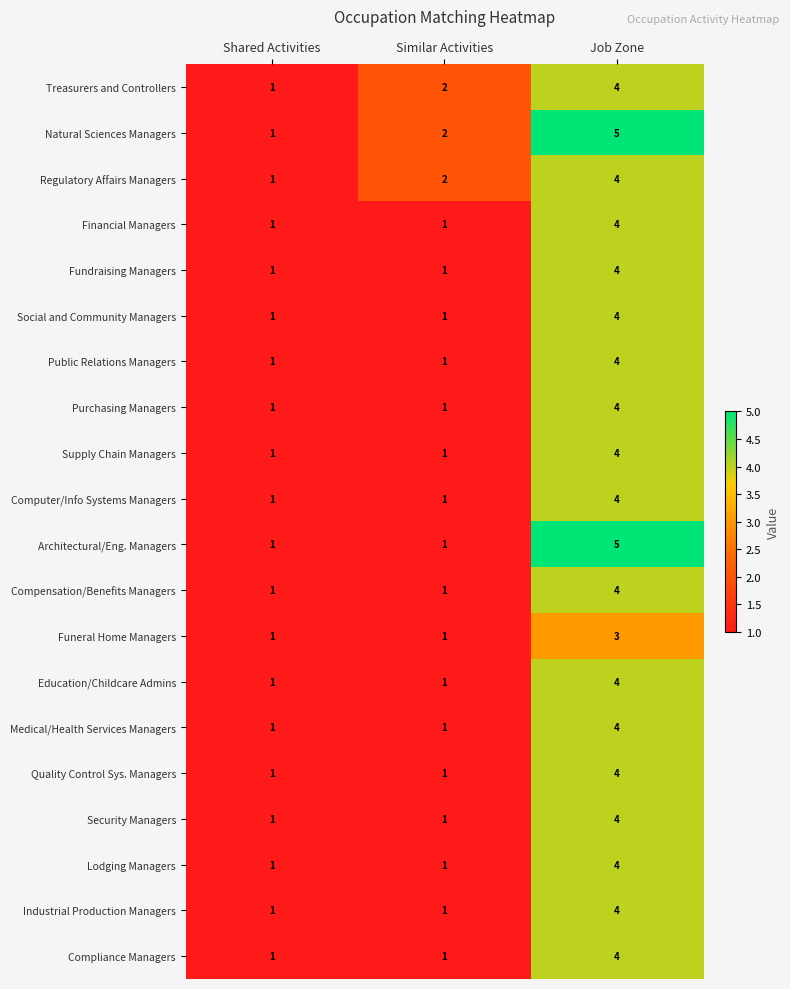

Which series has the largest total across all categories?

Natural Sciences Managers